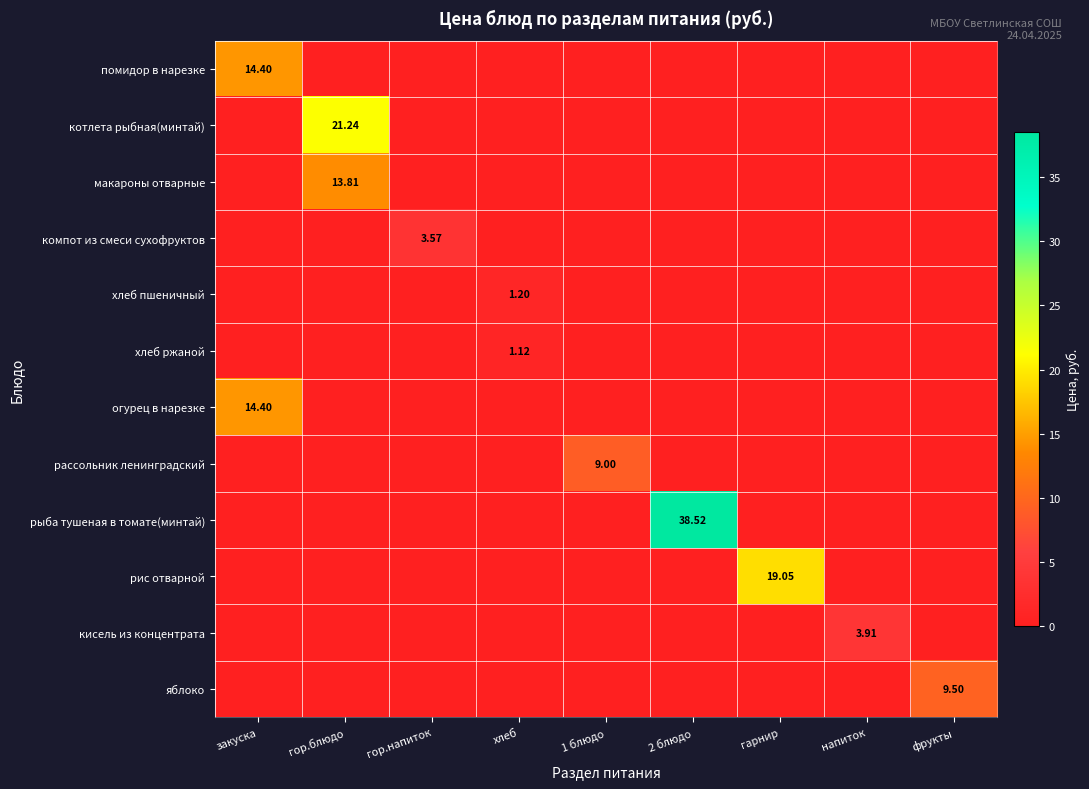

At how many categories does at least one series exceed 2?

8